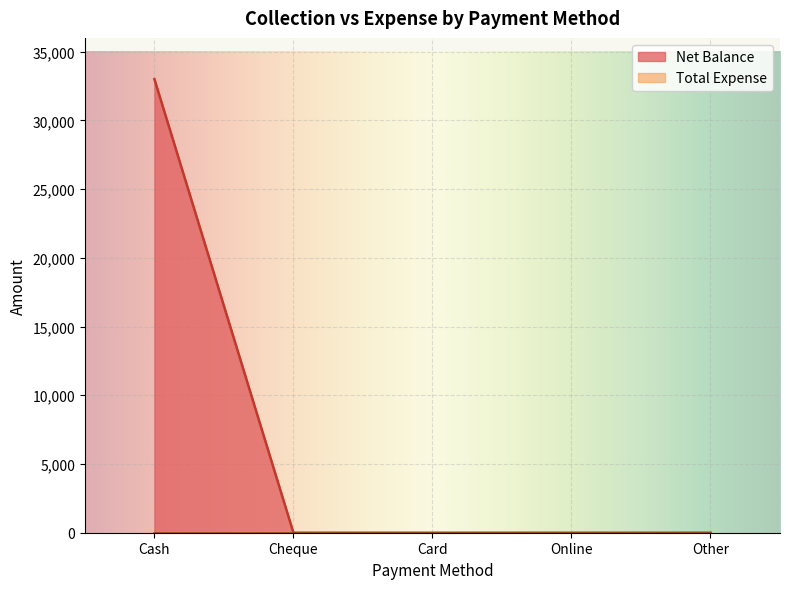

Rank the categories by value from highest to lowest.

Cash, Cheque, Card, Online, Other